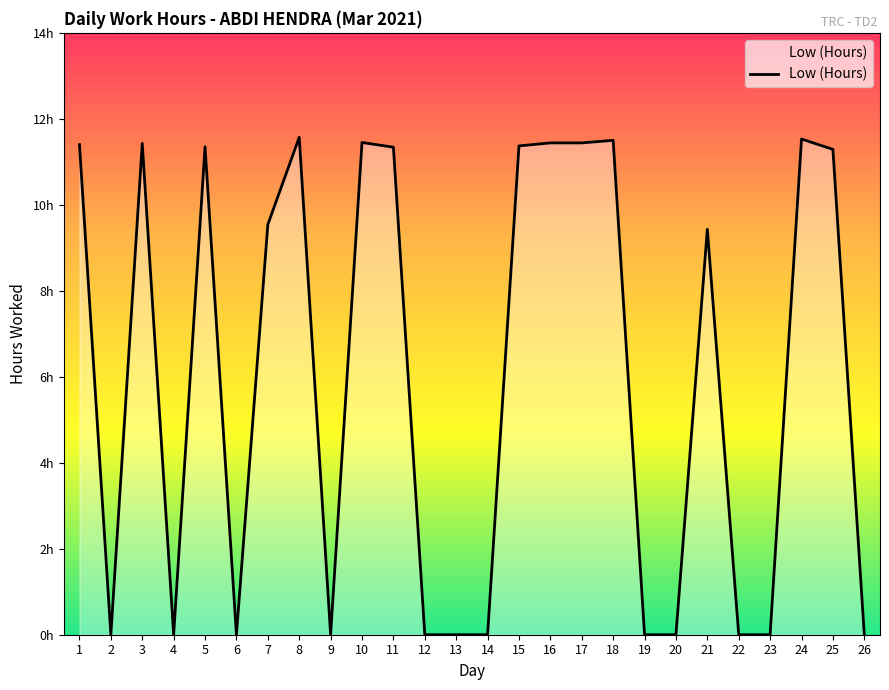

At which category does the data reach its first local valley?

2